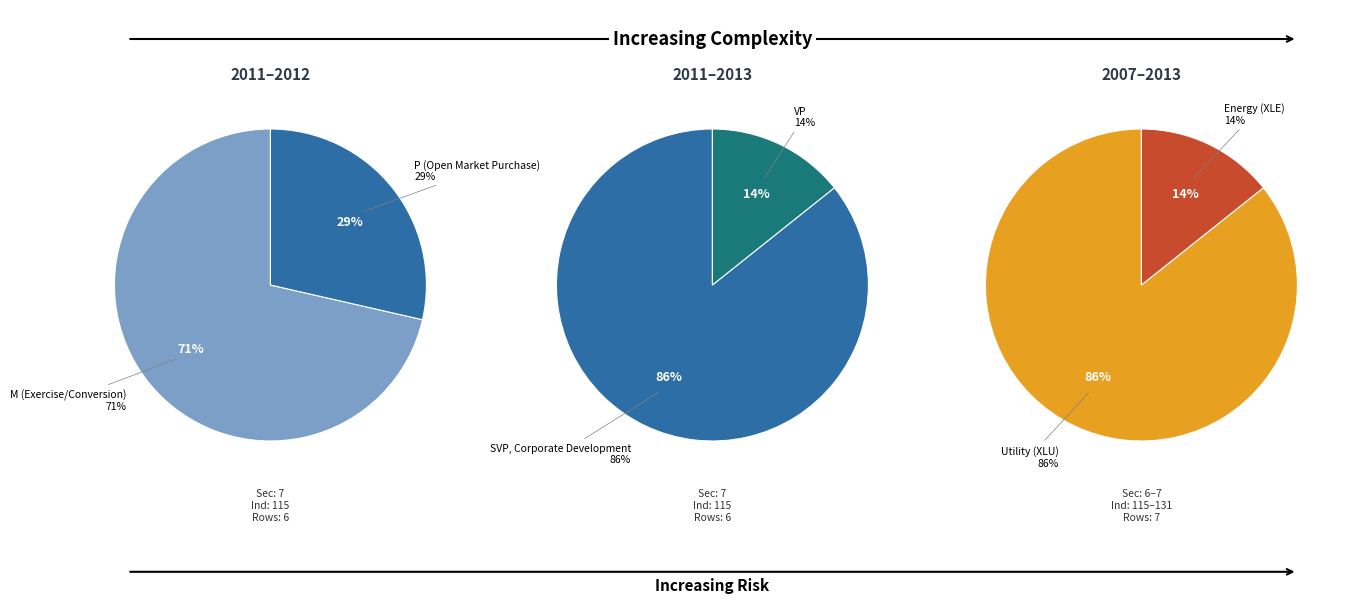

To the nearest percent, what is the combined percentage of P and M?

100%